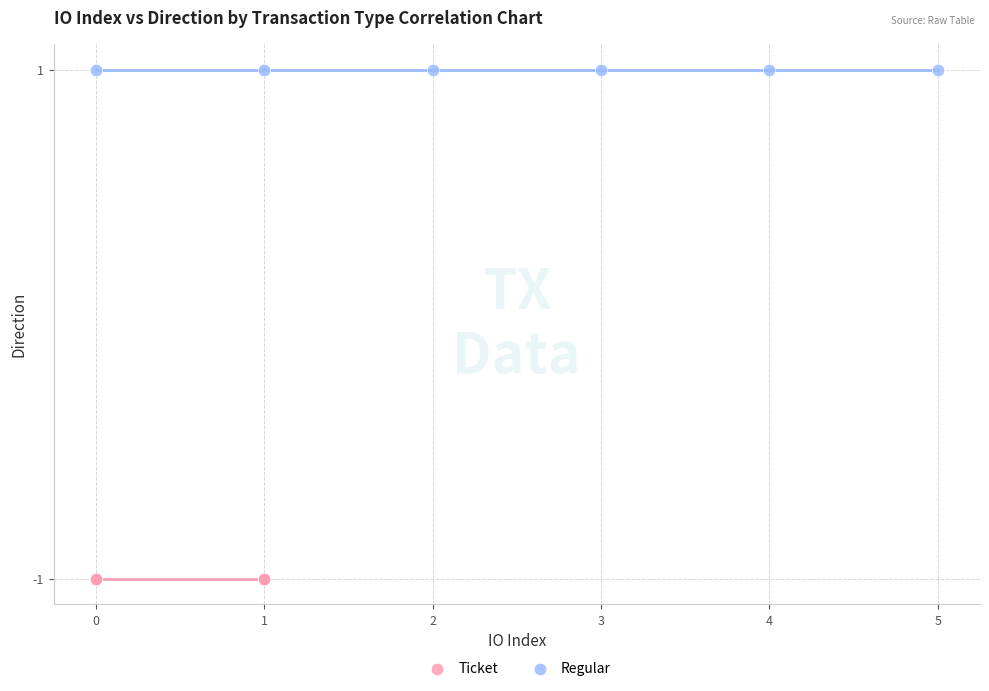

Which series reaches the minimum Y coordinate?

Ticket